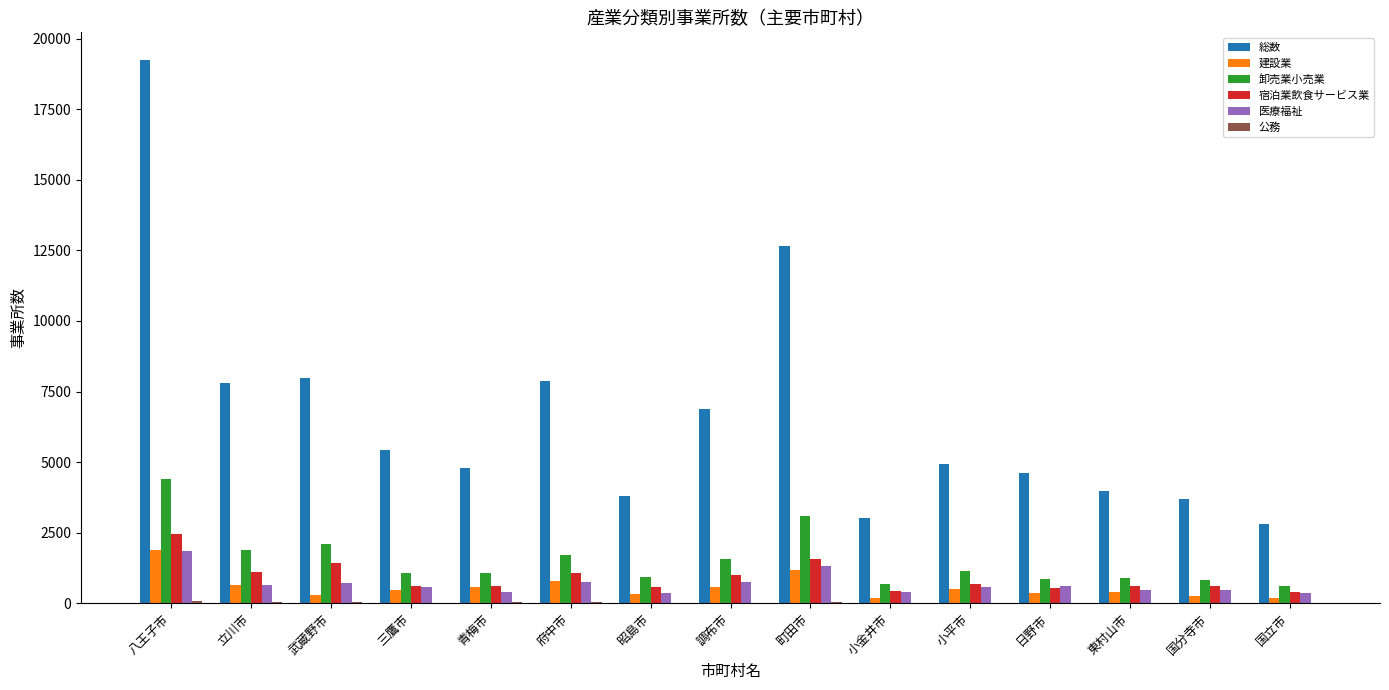

Is the value of 宿泊業飲食サービス業 at 町田市 greater than the value of 総数 at 国分寺市?

No